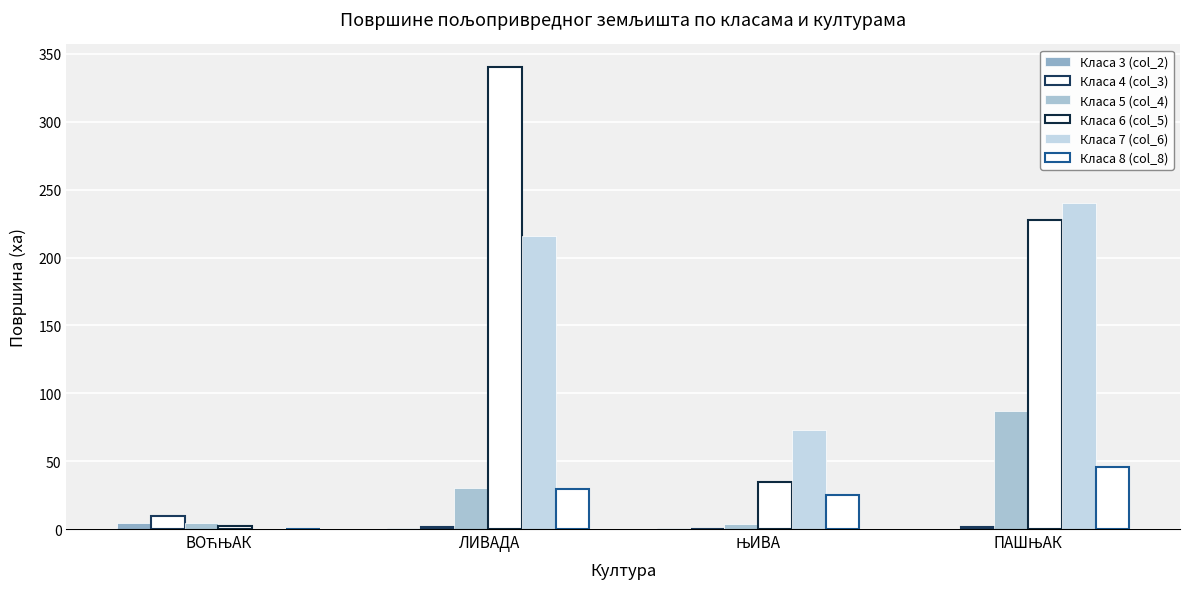

Is it true that Класа 8 (col_8) equals 0.0 at ВОЋЊАК?

True